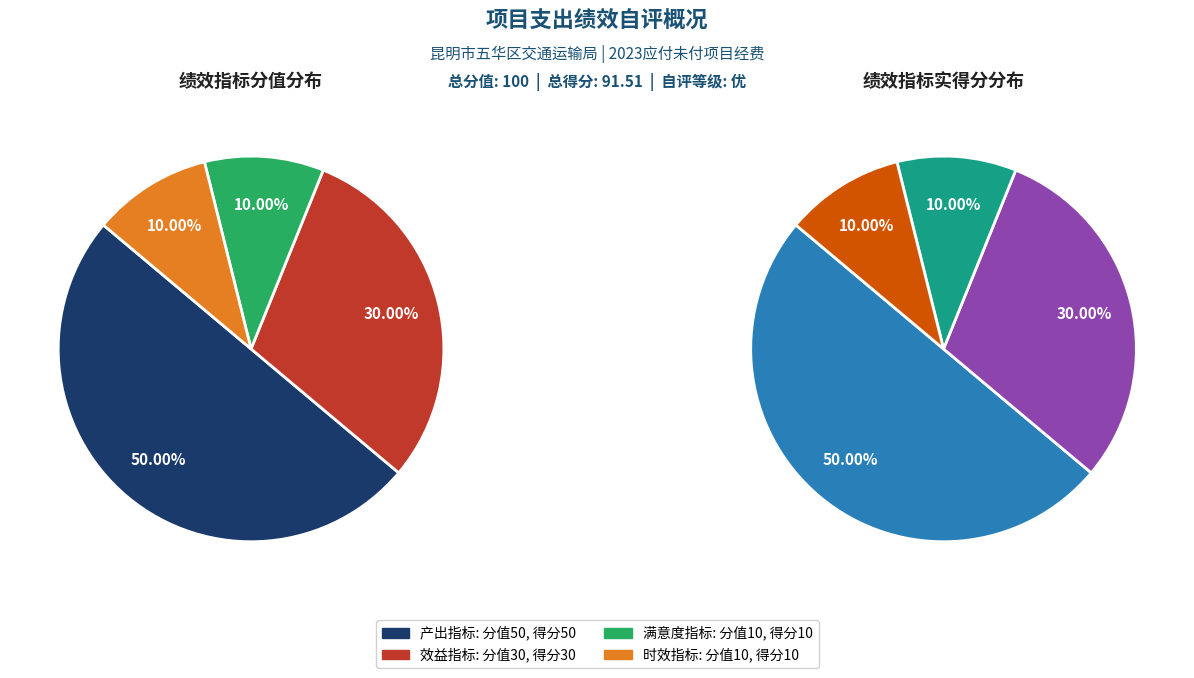

To the nearest percent, what is the difference between the largest and smallest slice percentages?

40%